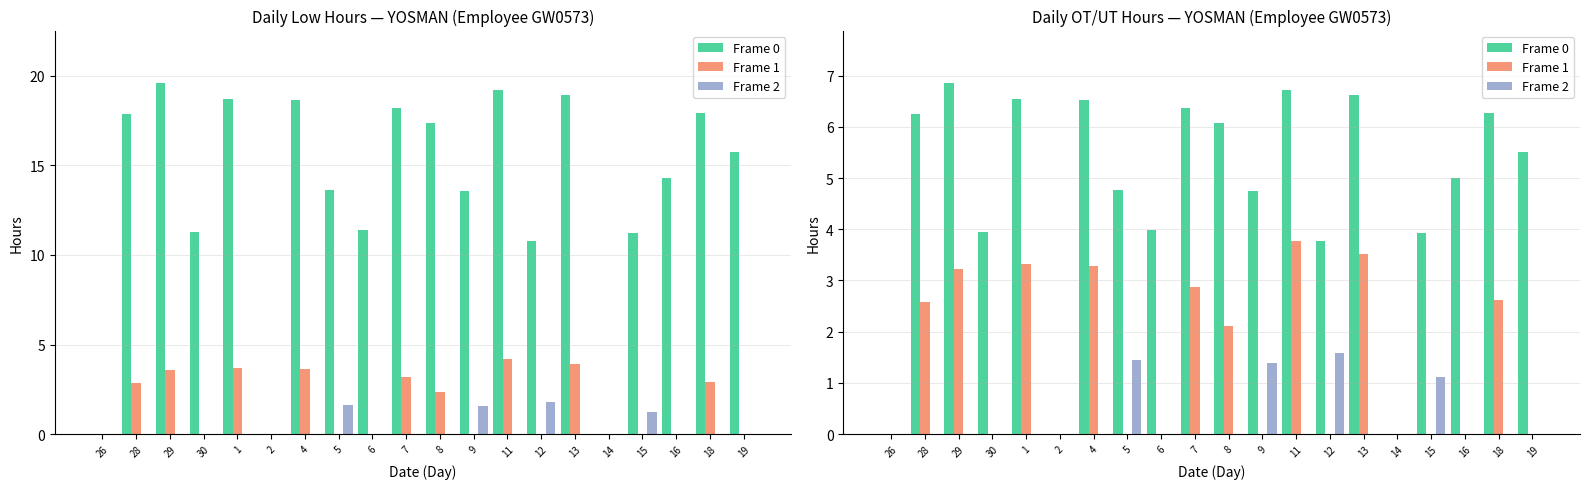

Reading left to right, list all the values displayed in this chart.

Frame 0: 0.0	6.3	6.9	3.9	6.5	0.0	6.5	4.8	4.0	6.4	6.1	4.7	6.7	3.8	6.6	0.0	3.9	5.0	6.3	5.5
Frame 1: 0.0	2.6	3.2	0.0	3.3	0.0	3.3	0.0	0.0	2.9	2.1	0.0	3.8	0.0	3.5	0.0	0.0	0.0	2.6	0.0
Frame 2: 0.0	0.0	0.0	0.0	0.0	0.0	0.0	1.4	0.0	0.0	0.0	1.4	0.0	1.6	0.0	0.0	1.1	0.0	0.0	0.0